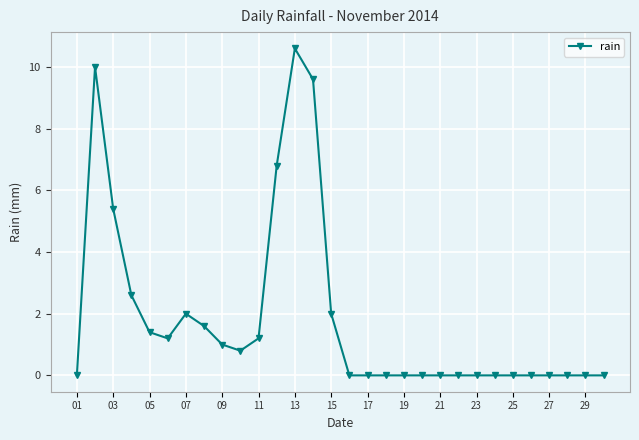

True or false: there are more than 1 points higher than both neighbors.

True